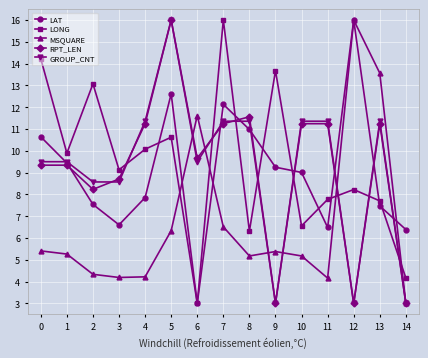

How many data points in LONG are less than 9?

7